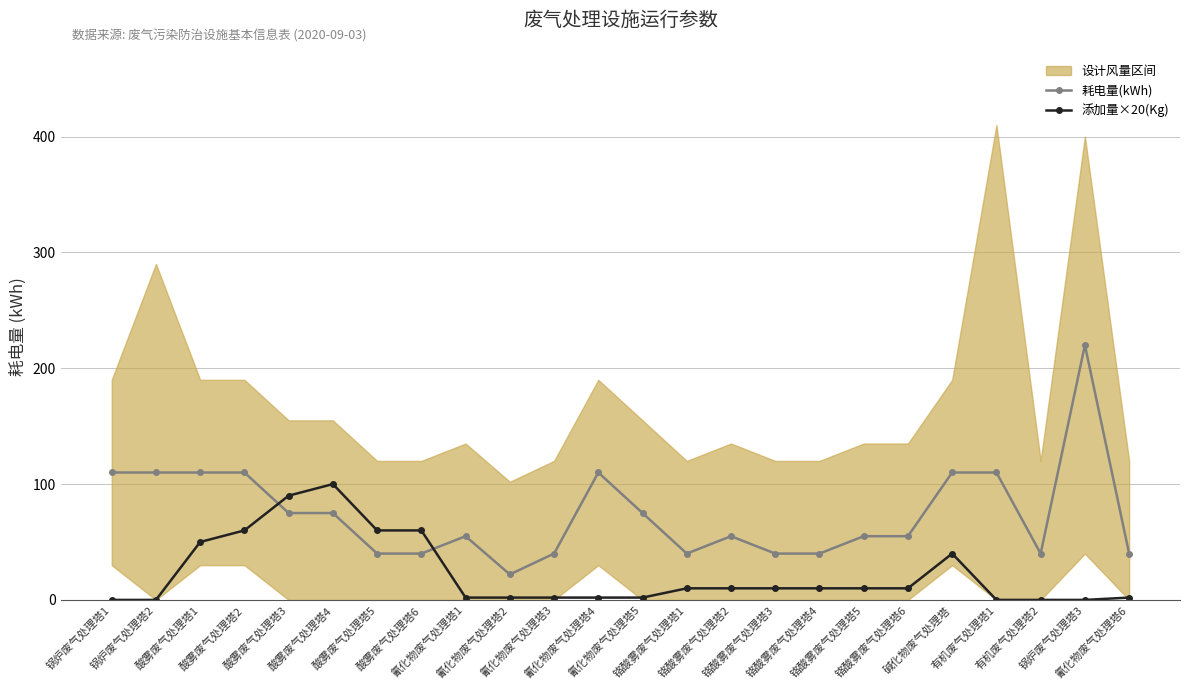

Read the 耗电量(kWh) value at 氰化物废气处理塔6, to the nearest 50.

50